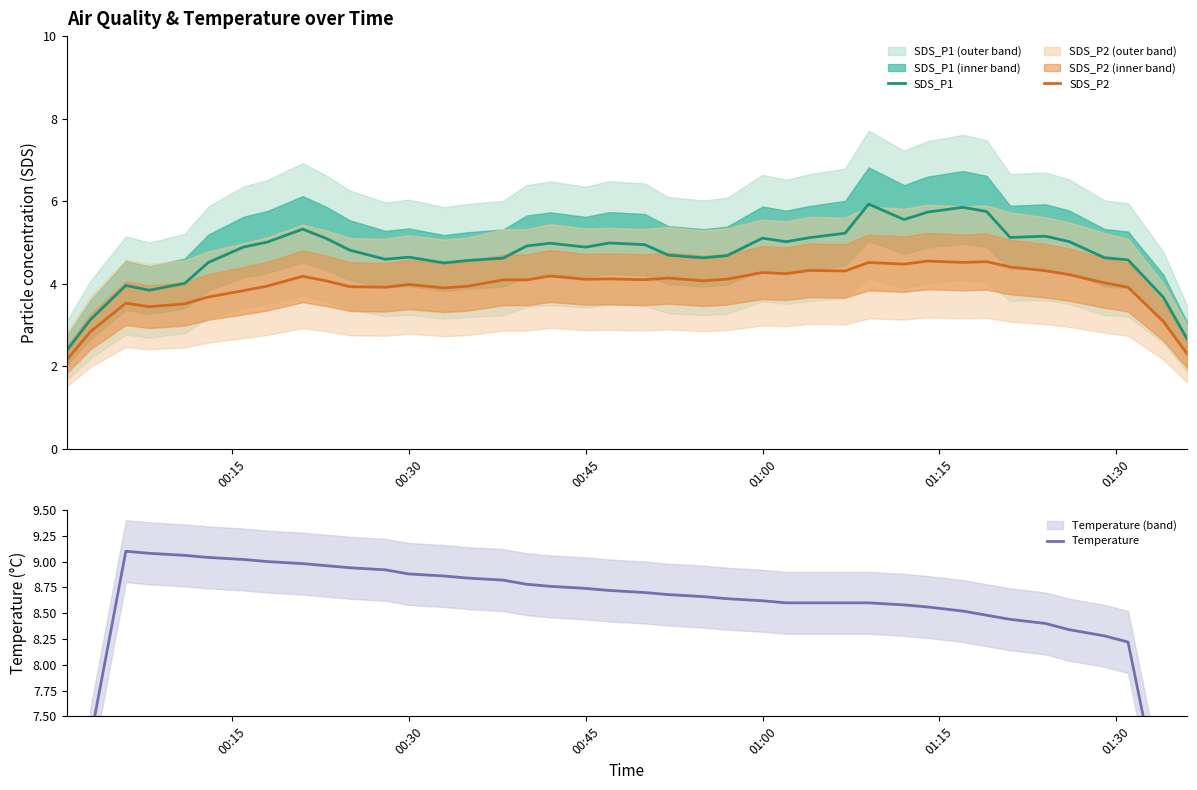

True or false: SDS_P2 and SDS_P1 intersect in this chart.

False